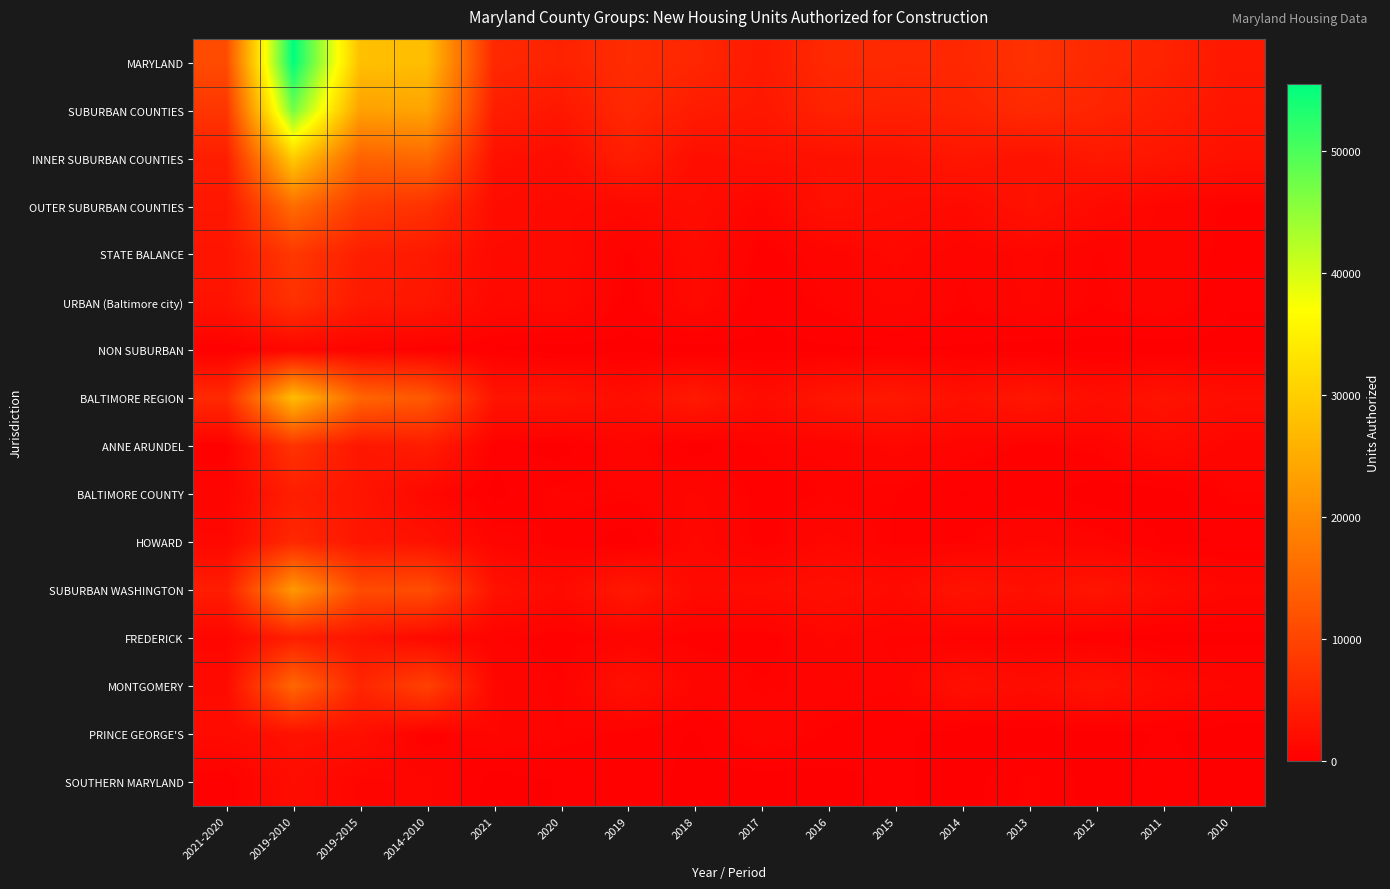

What is the greatest value displayed?

55471